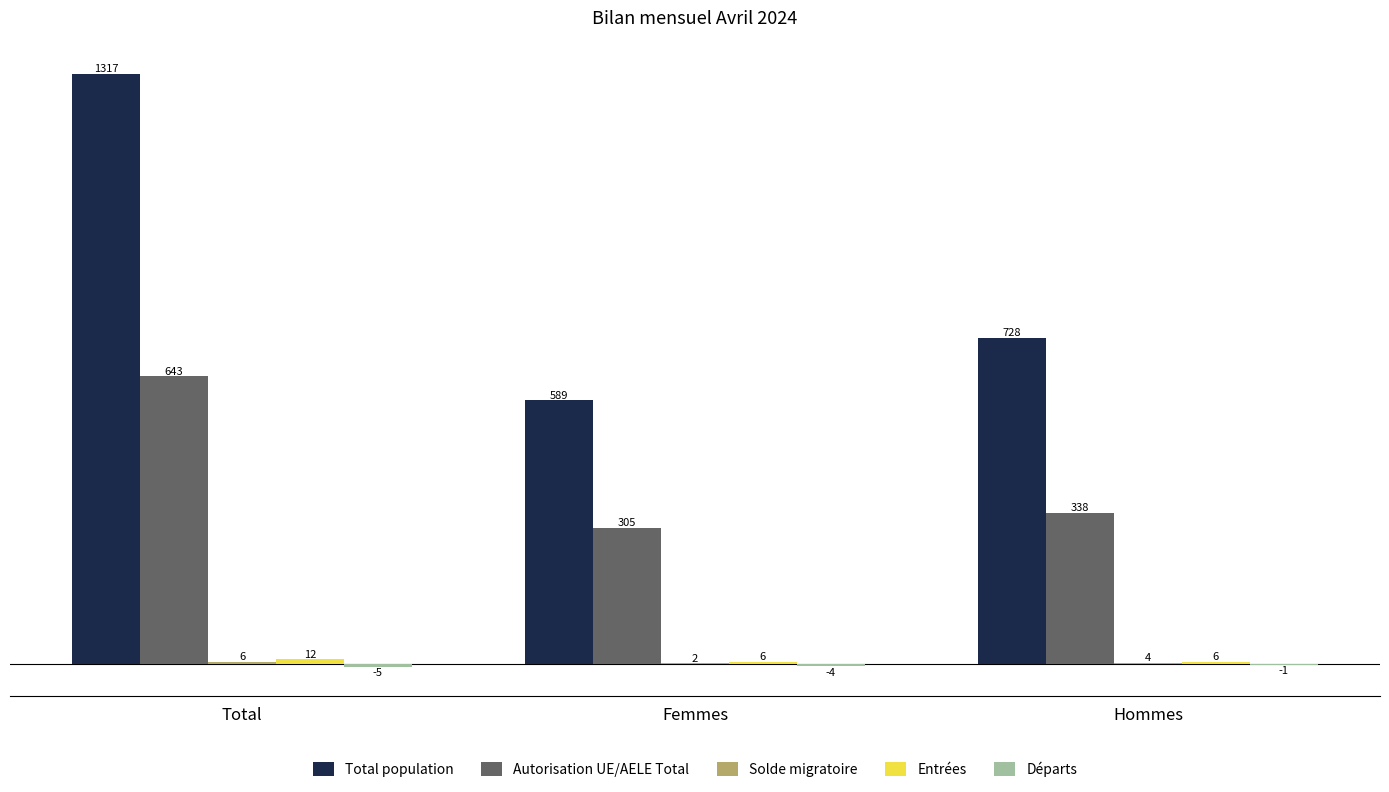

At which category is the sum across all series the highest?

Total